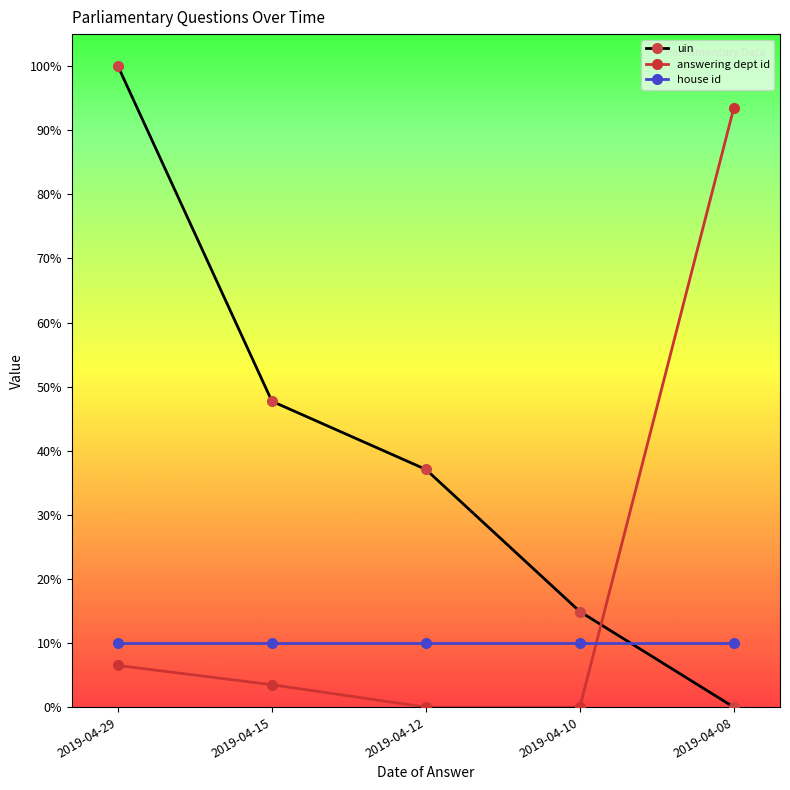

Reading left to right, transcribe all the data shown in this chart.

uin: 1.0	0.5	0.4	0.1	0.0
answering dept id: 0.1	0.0	0.0	0.0	0.9
house id: 0.1	0.1	0.1	0.1	0.1